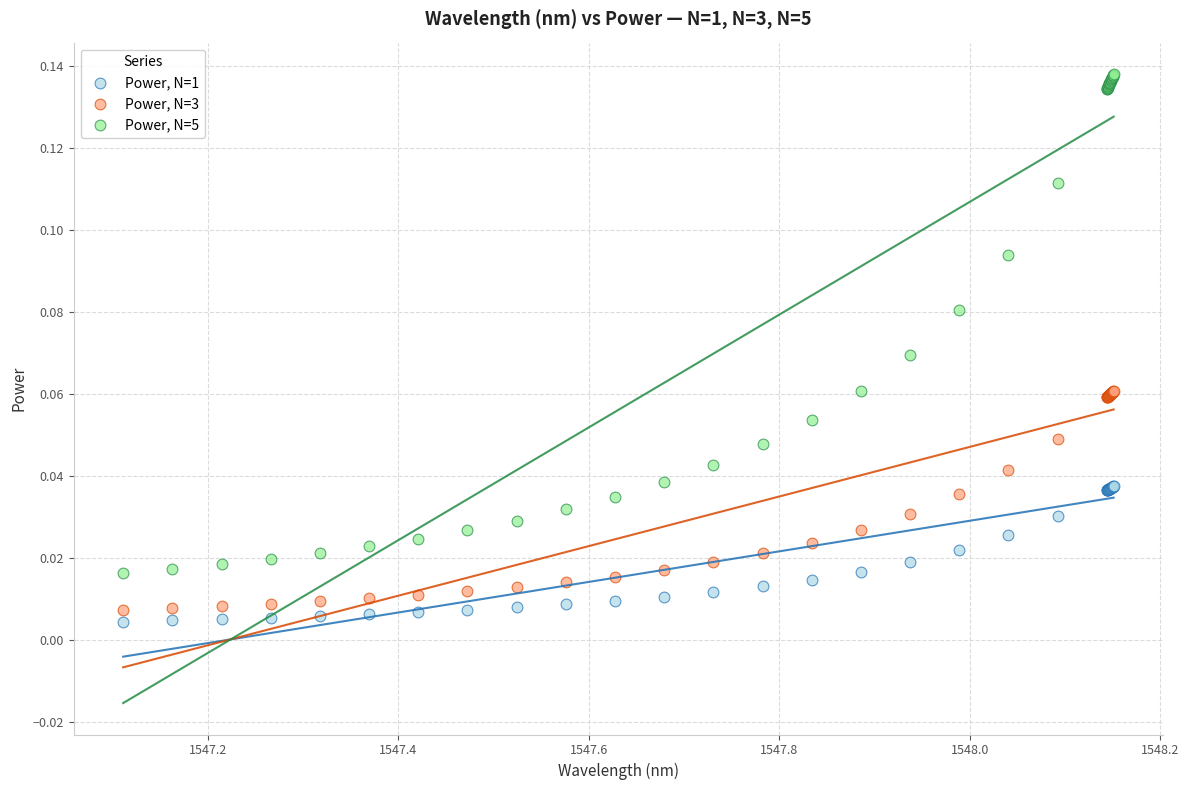

What is the X range (max minus min) for the scatter plot?

1.0